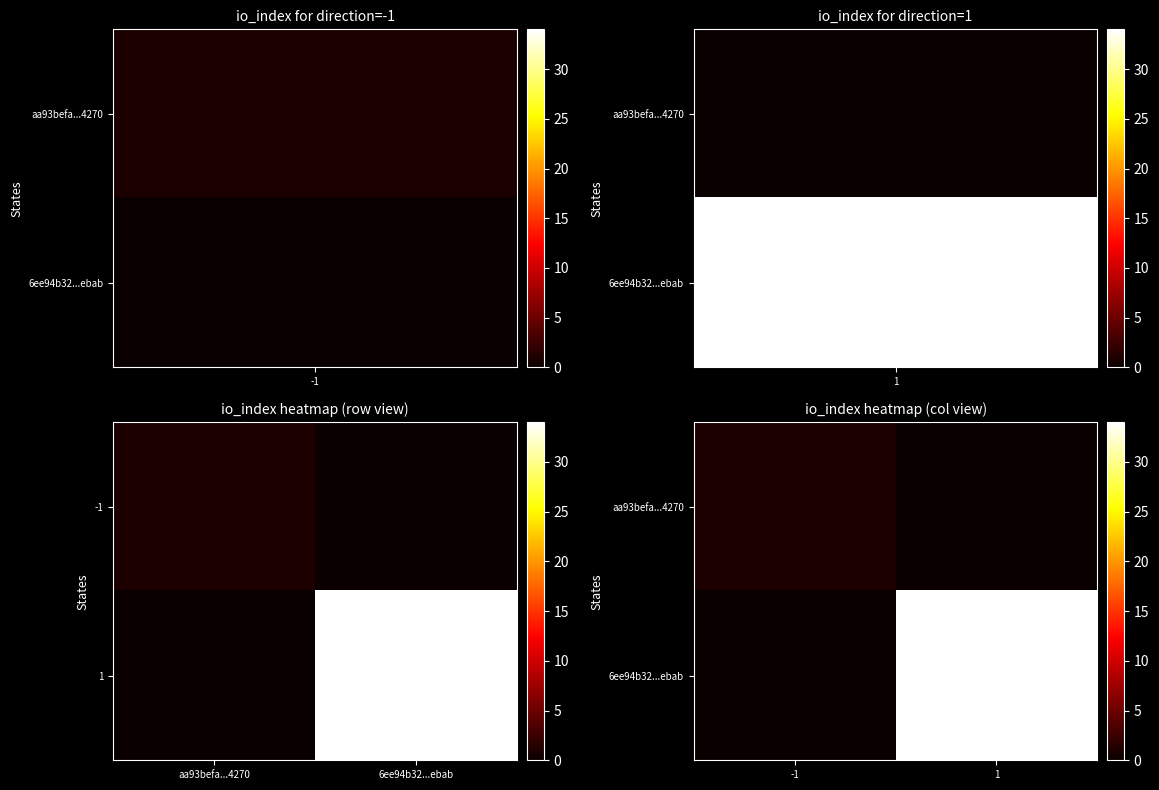

At how many categories does at least one series exceed 13?

1